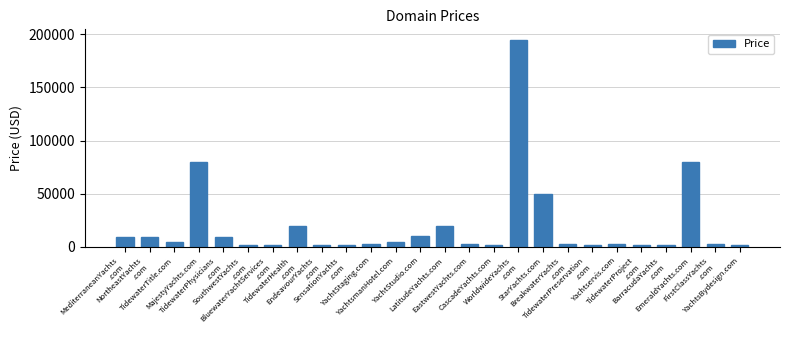

Which category has the highest value across all series?

WorldwideYachts
.com